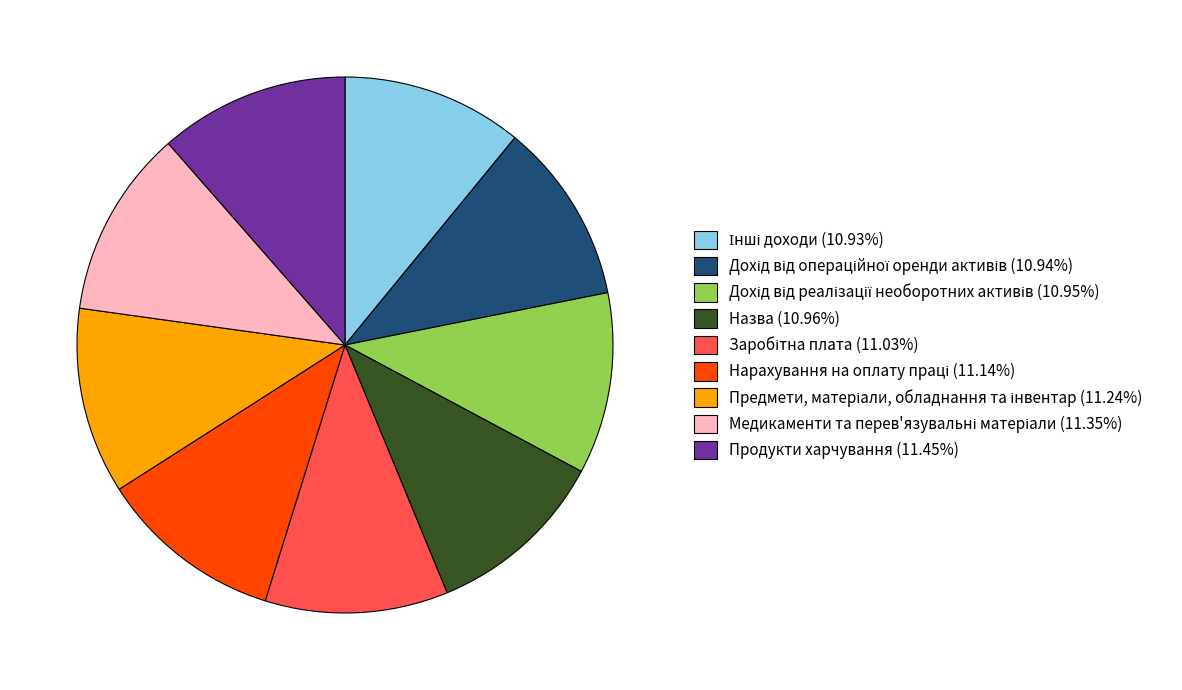

Does any single category account for the majority?

No